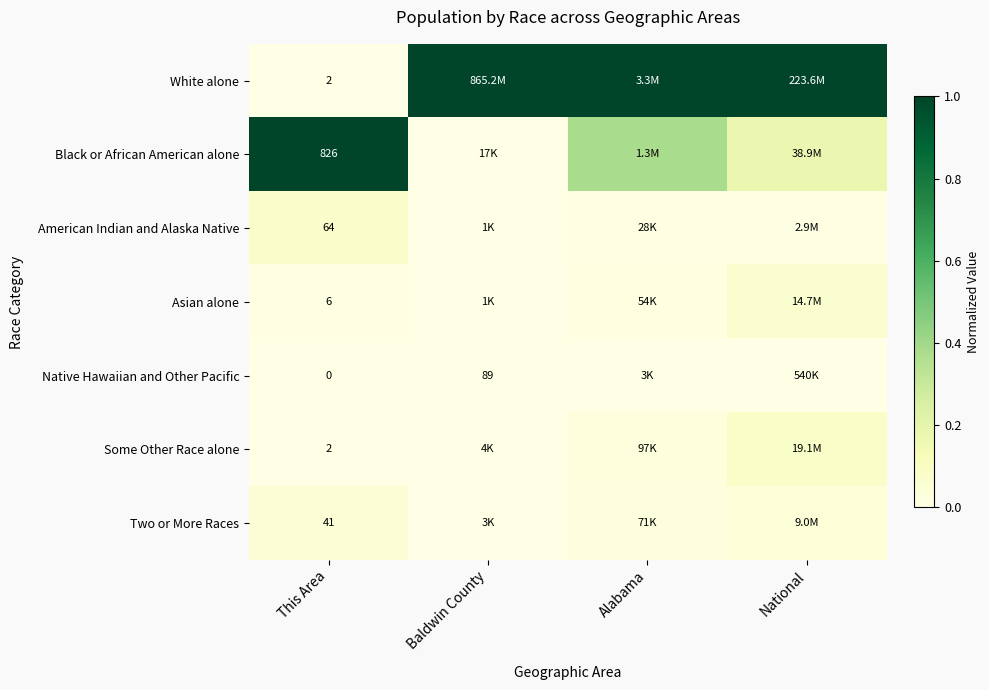

Between This Area and Baldwin County, which is larger?

Baldwin County